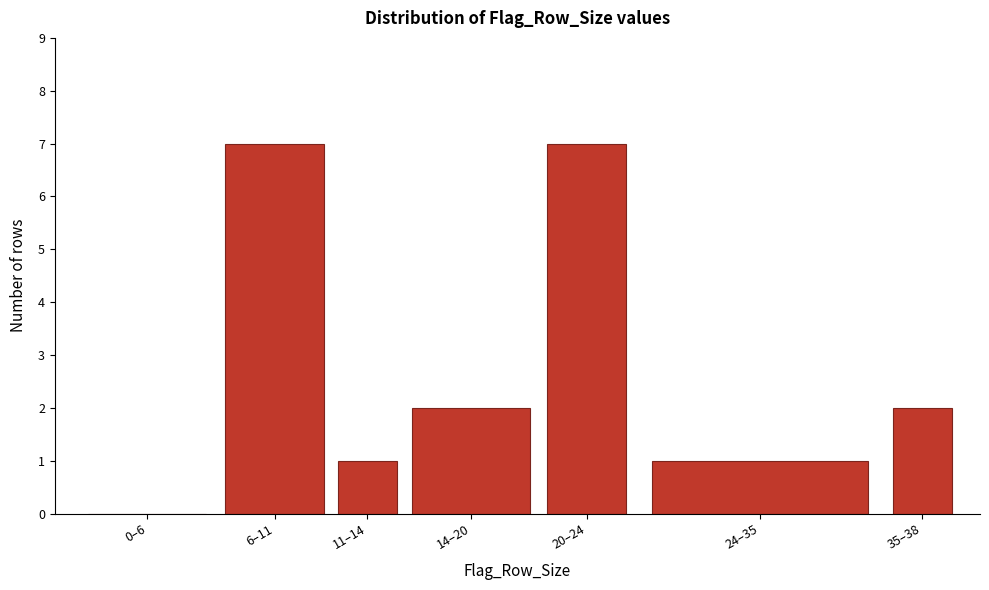

Which has a higher value, 24–35 or 35–38?

35–38